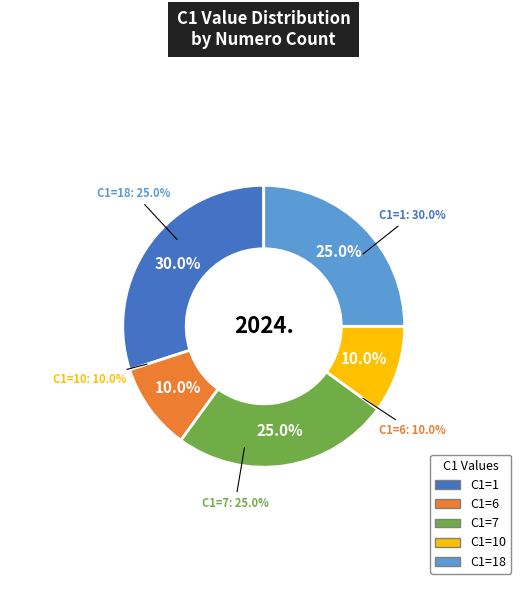

To the nearest percent, what is the difference between the other and 1 slice percentages?

5%